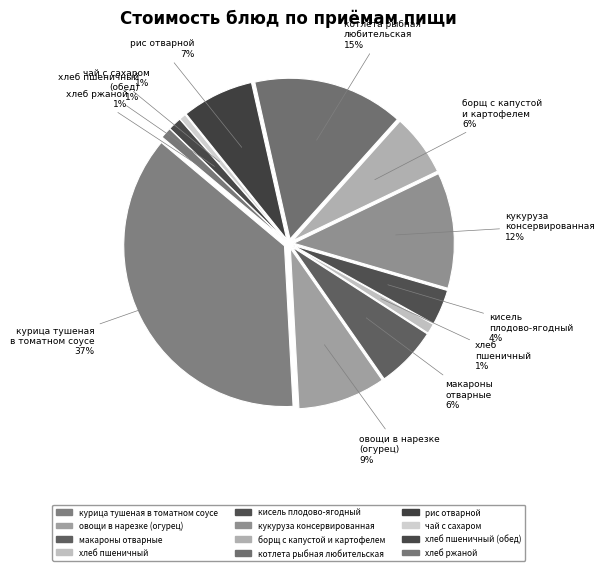

What percentage is the макароны
отварные slice, to the nearest percent?

6%